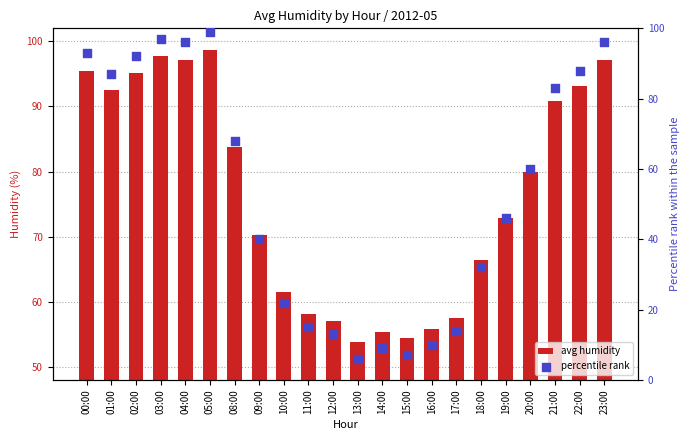

Is the value of avg humidity at 00:00 greater than the value of percentile rank at 11:00?

Yes